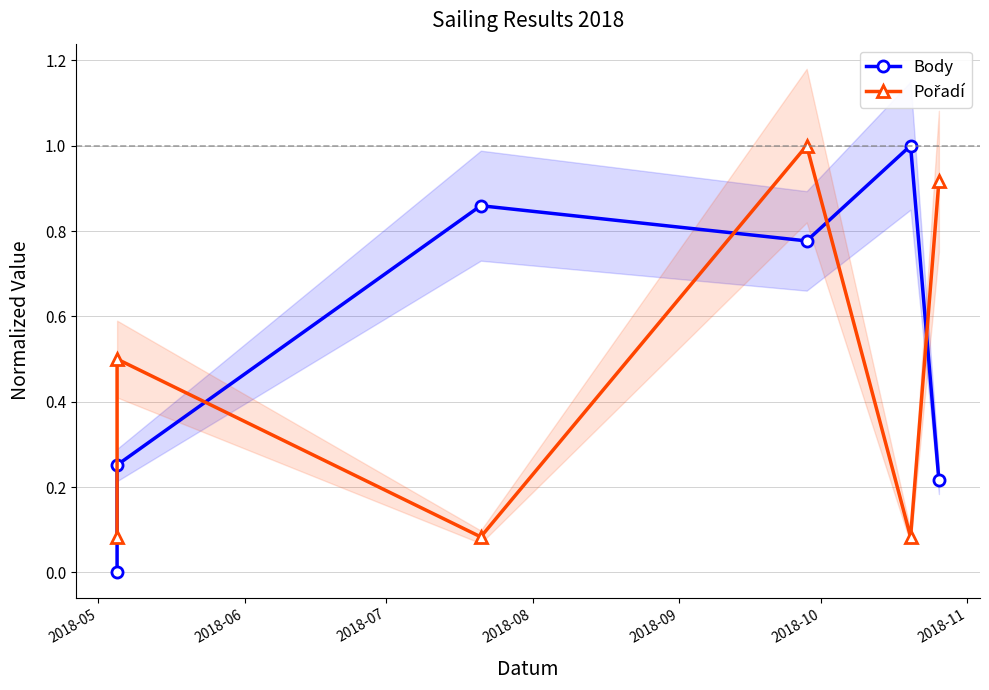

Which category has the lowest value in the Pořadí series?

2018-05